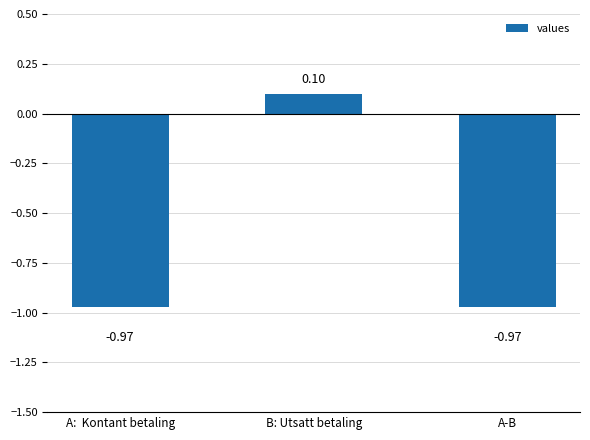

What is the label of the 1st bar from the left?

A:  Kontant betaling